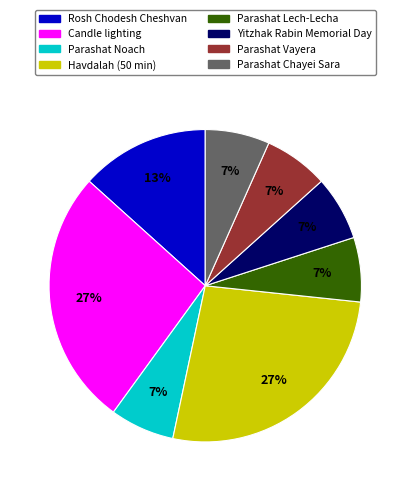

To the nearest percent, what is the difference between the largest and smallest slice percentages?

20%